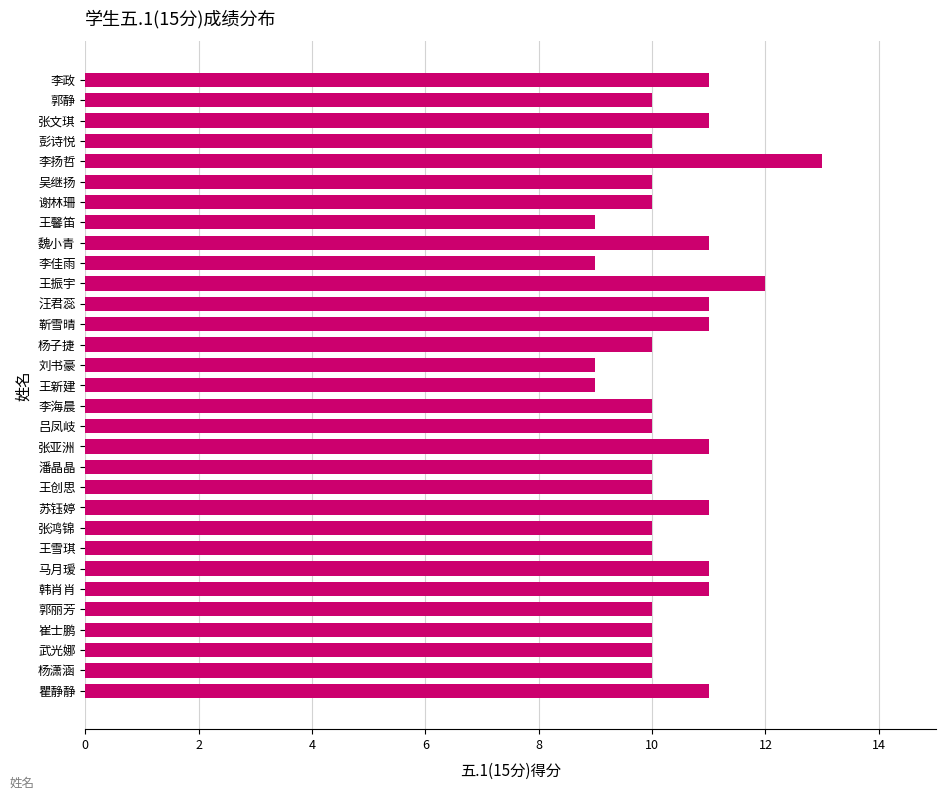

True or false: the data shows 11 at 马月瑷.

True